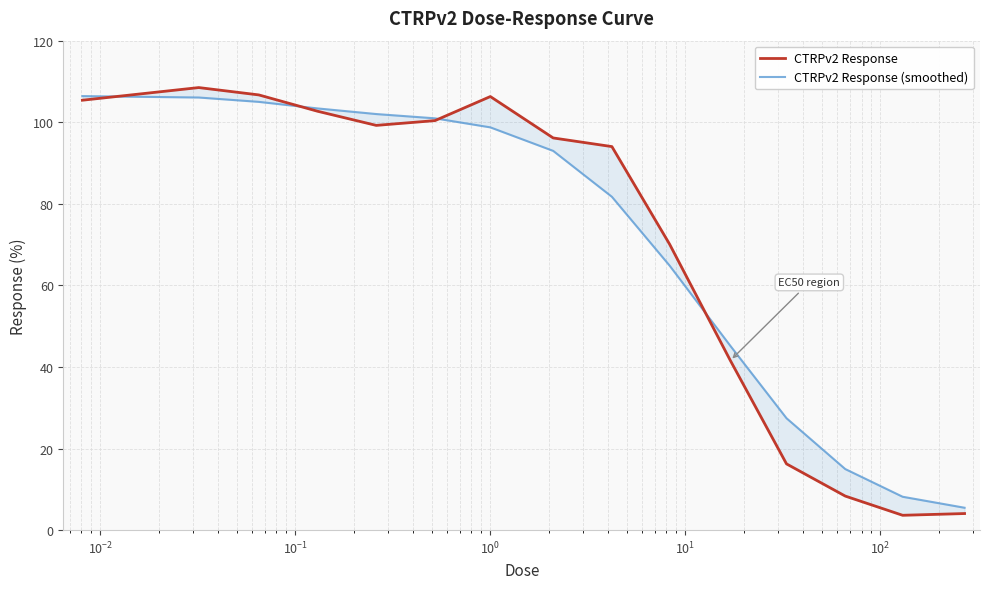

True or false: CTRPv2 Response (smoothed) has more than 1 points higher than both neighbors.

False